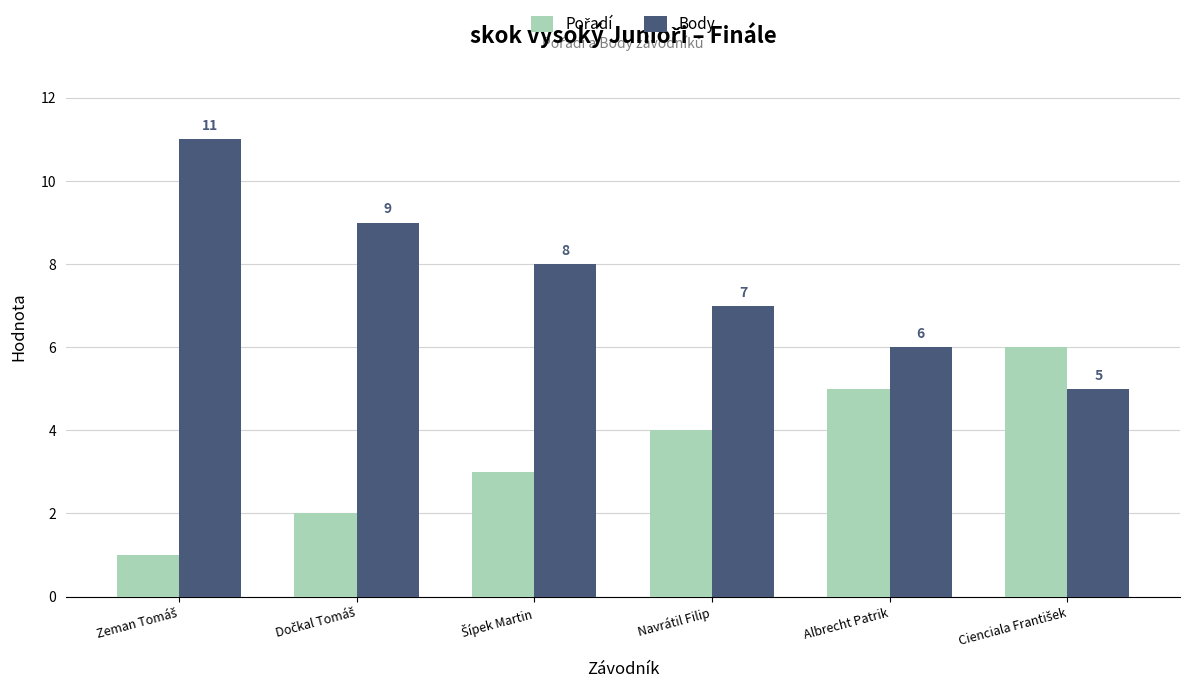

Which series has the largest total across all categories?

Body